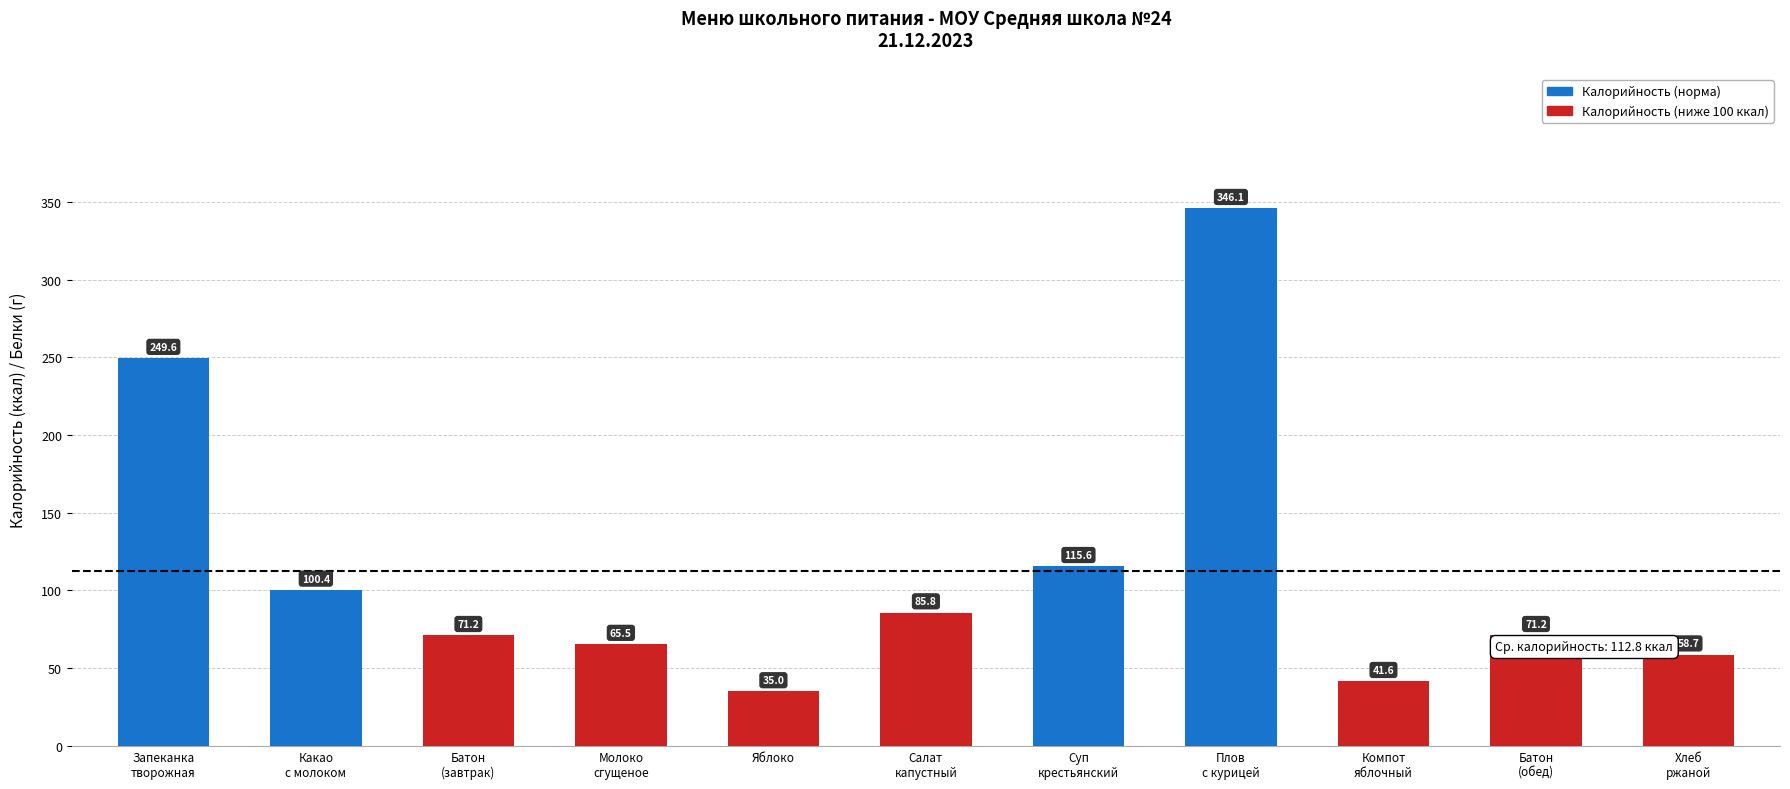

Reading left to right, extract all data points from this chart.

249.6	100.4	71.2	65.5	35.0	85.8	115.6	346.1	41.6	71.2	58.7